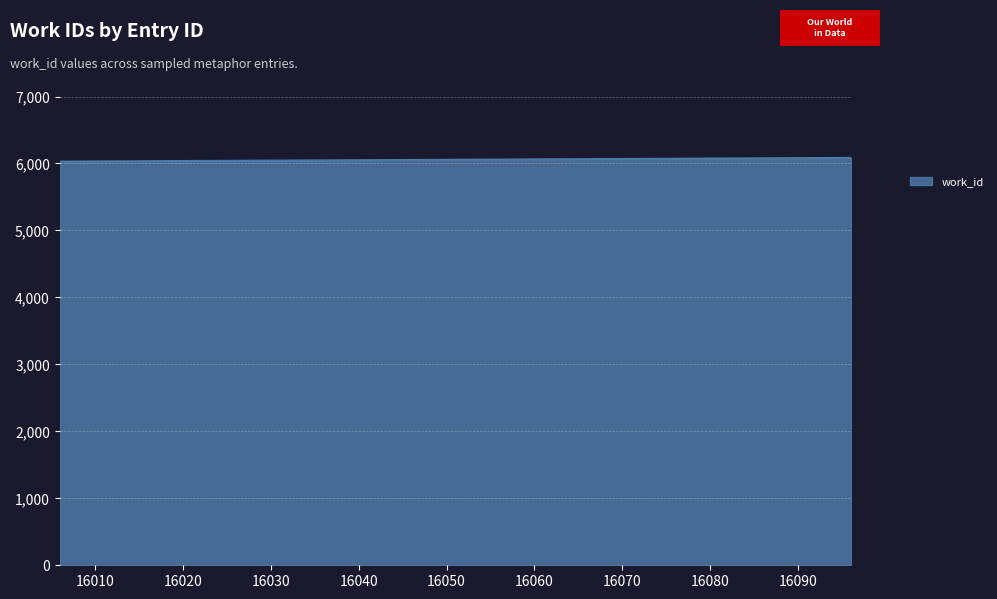

Does the chart display data point markers on the line(s)?

No